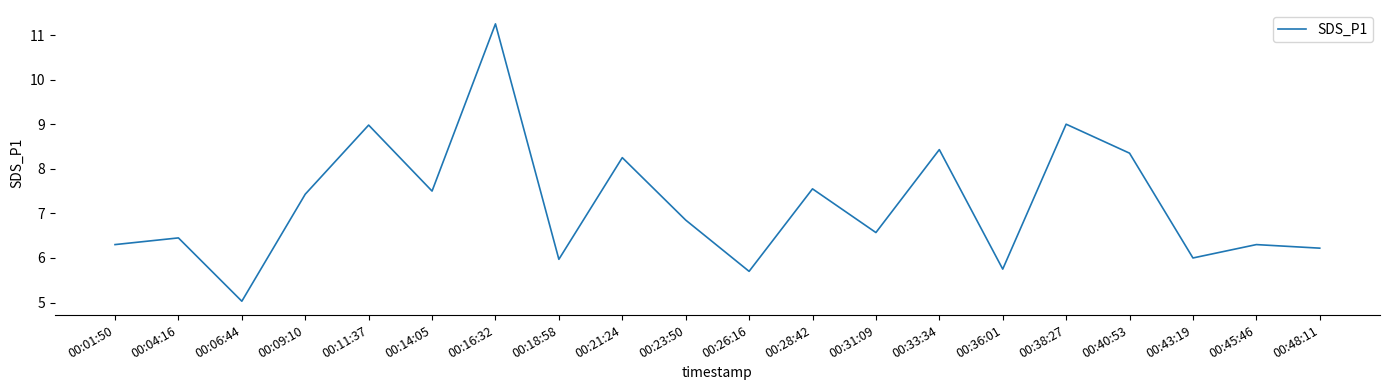

True or false: the data shows 1.7 at 00:23:50.

False